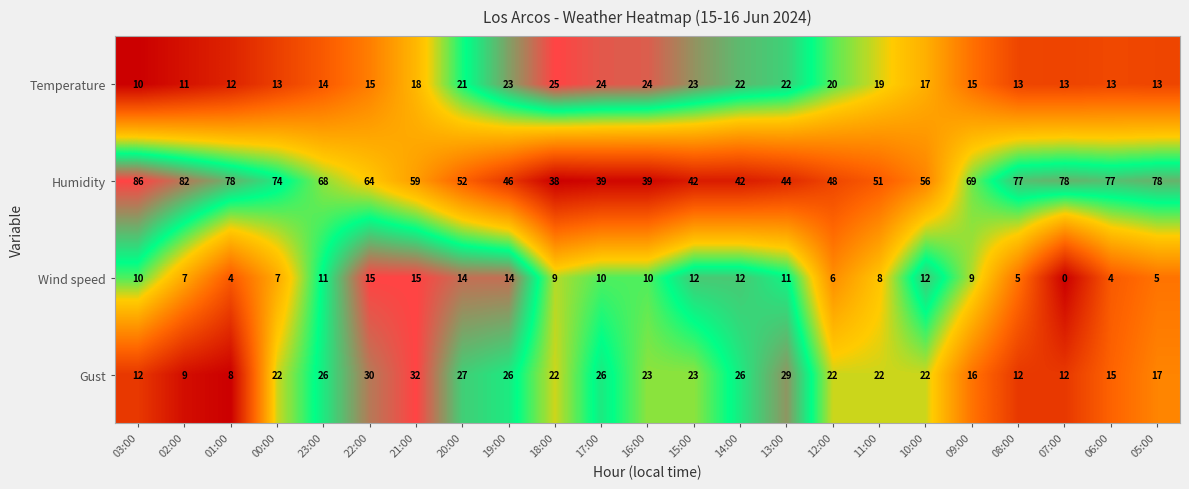

Which series has the largest range (max minus min)?

Humidity